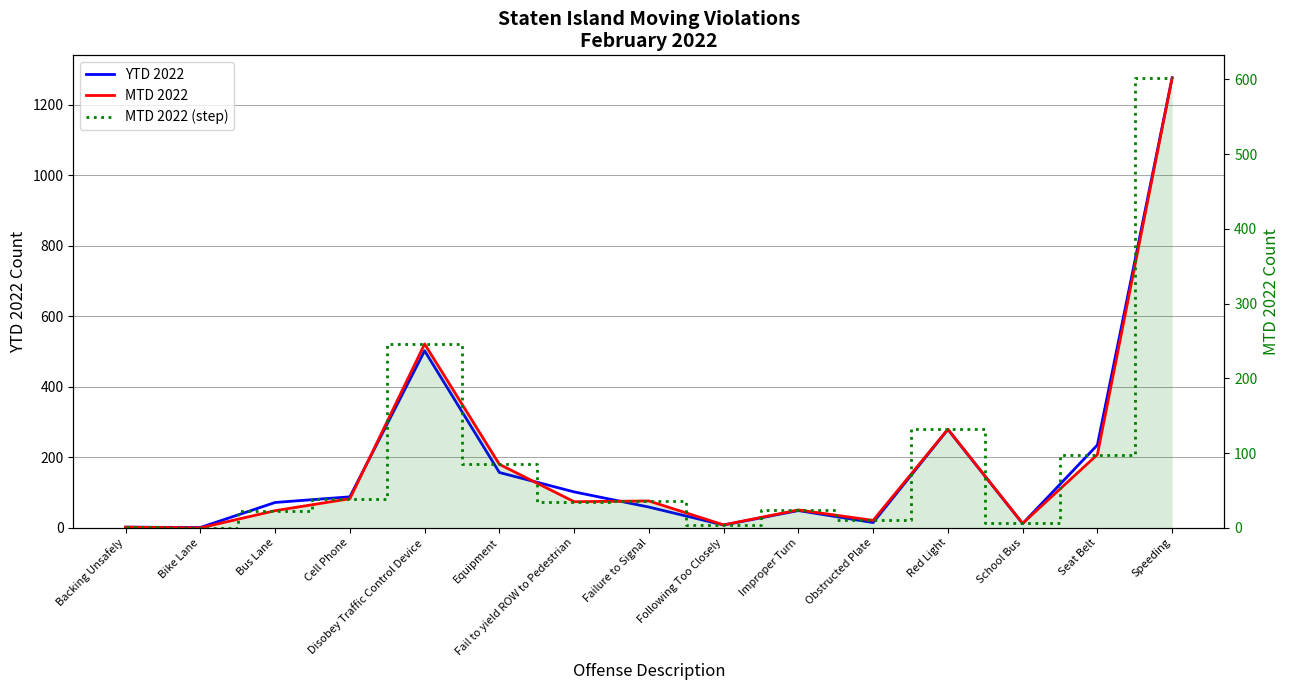

True or false: YTD 2022 has more than 2 interior local peaks.

True